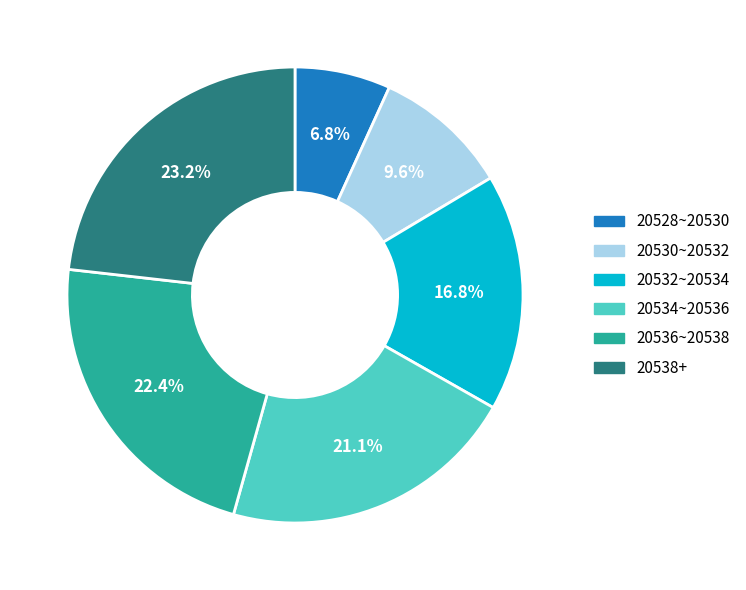

What percentage is NOT represented by 20534~20536?

78.9%